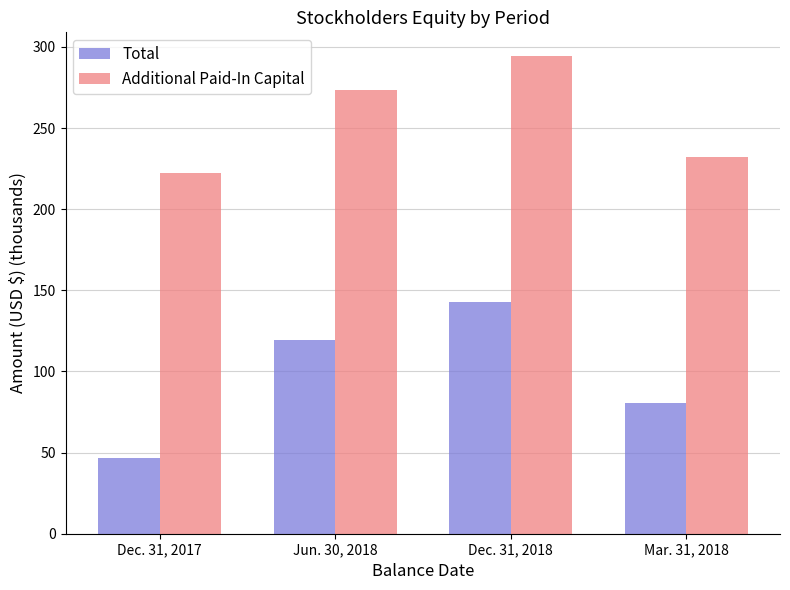

Reading right to left, extract all data points from this chart.

Total: 80.5	142.7	119.5	46.8
Additional Paid-In Capital: 232.3	294.3	273.3	222.2